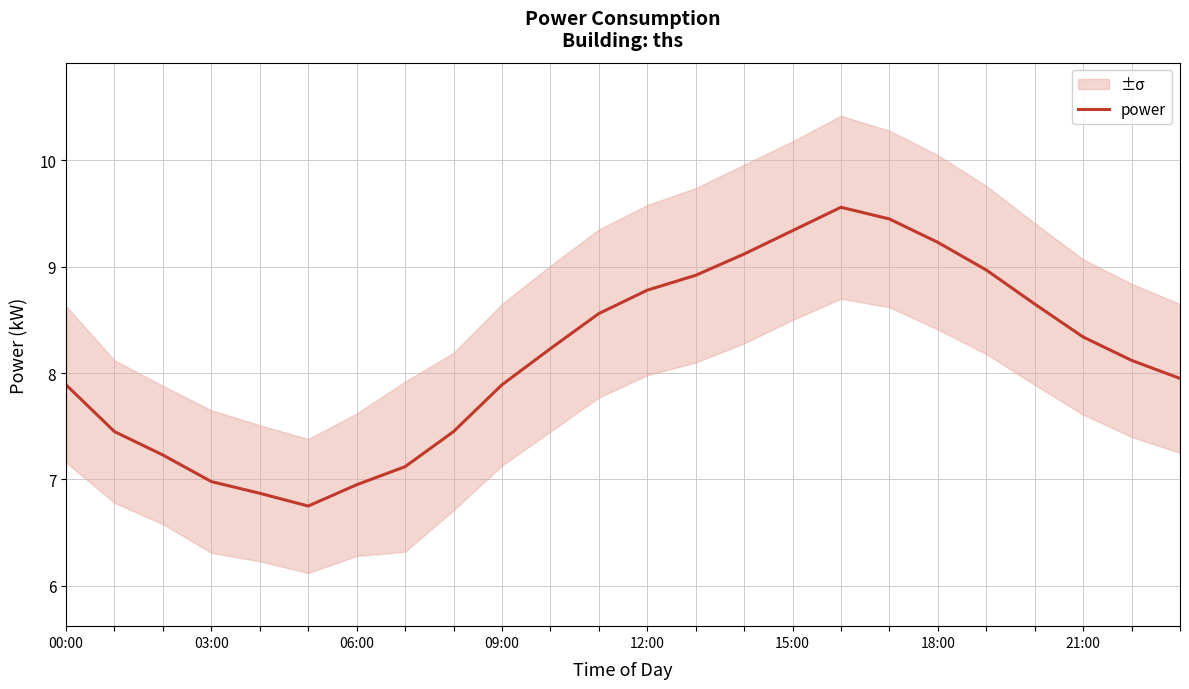

What is the average value?

8.2